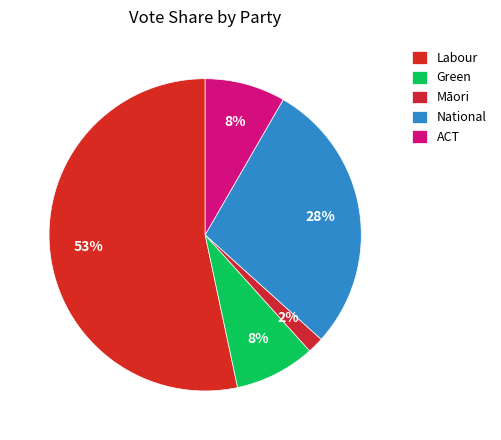

To the nearest percent, what portion does ACT represent?

8%